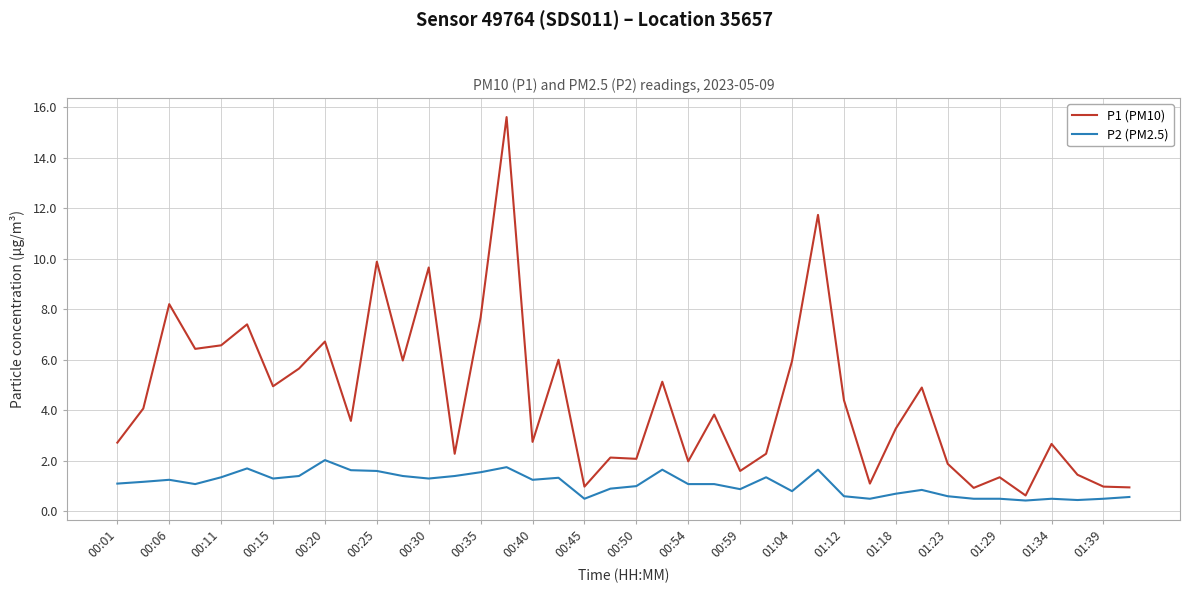

What is the maximum value for P2 (PM2.5)?

2.0